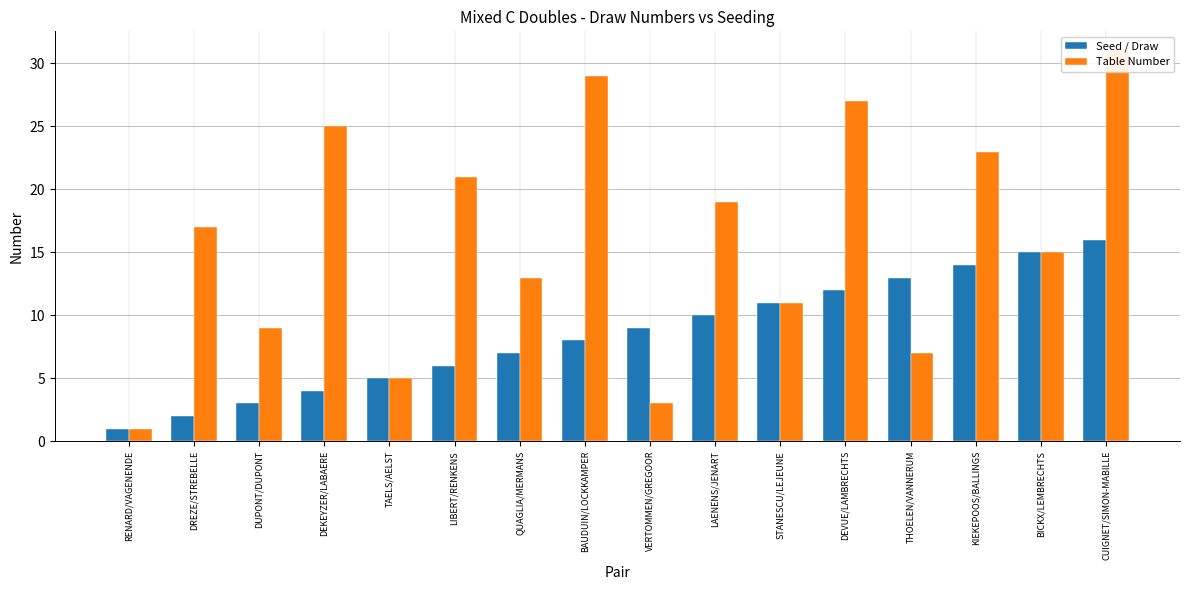

Reading left to right, extract all data points from this chart.

Seed / Draw: 1	2	3	4	5	6	7	8	9	10	11	12	13	14	15	16
Table Number: 1	17	9	25	5	21	13	29	3	19	11	27	7	23	15	31